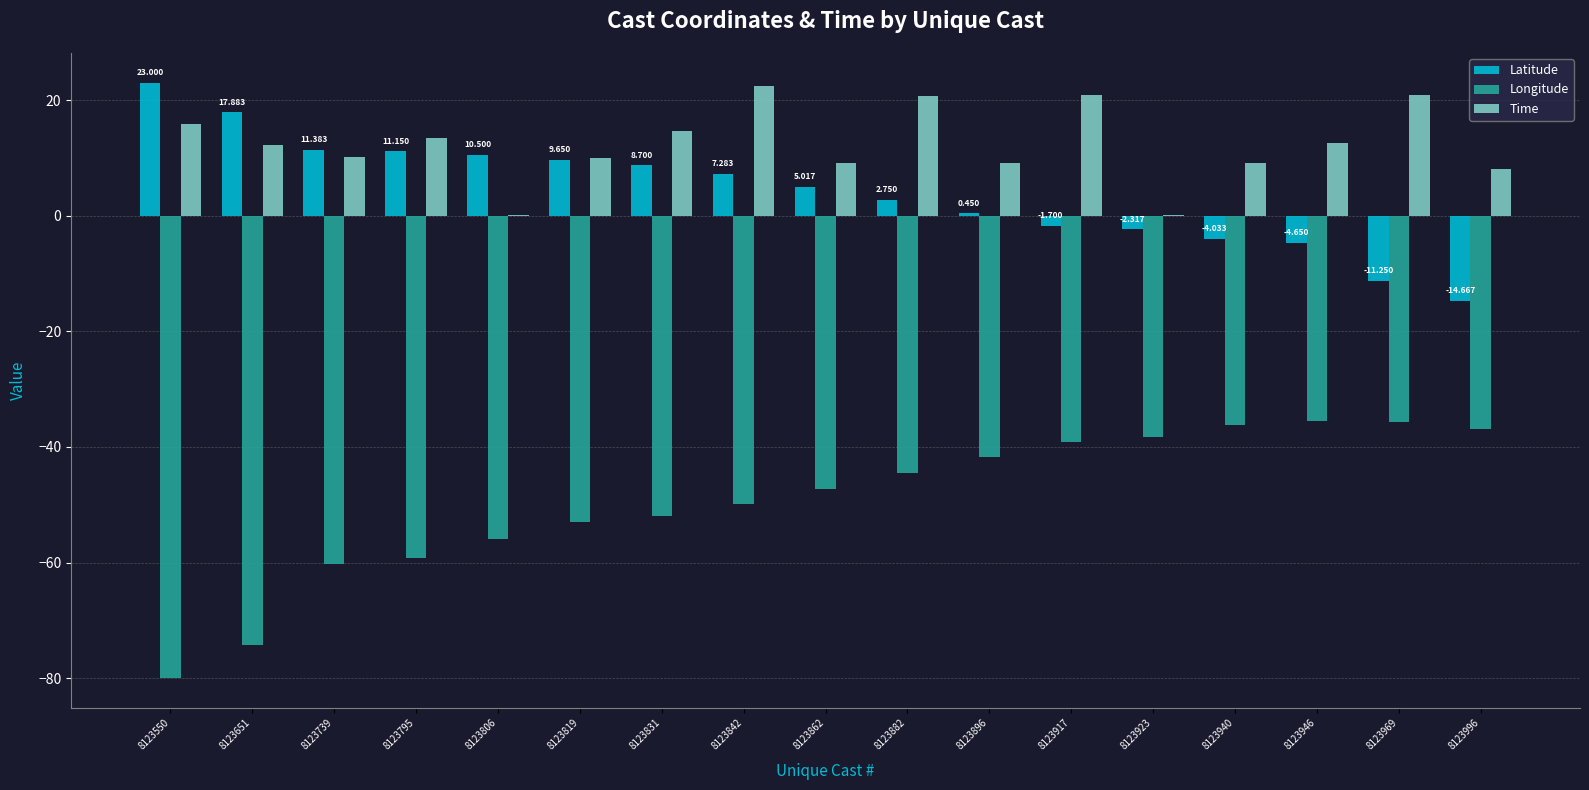

How many distinct data groups are displayed?

3